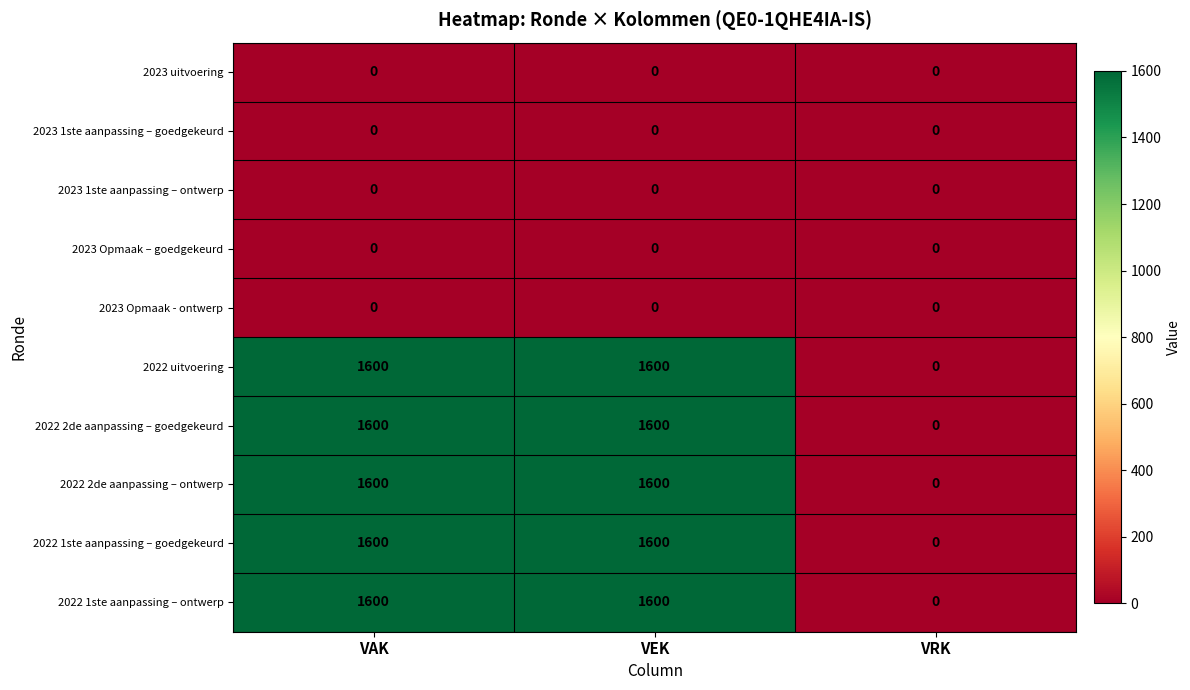

What is the maximum value for 2022 2de aanpassing – ontwerp?

1600